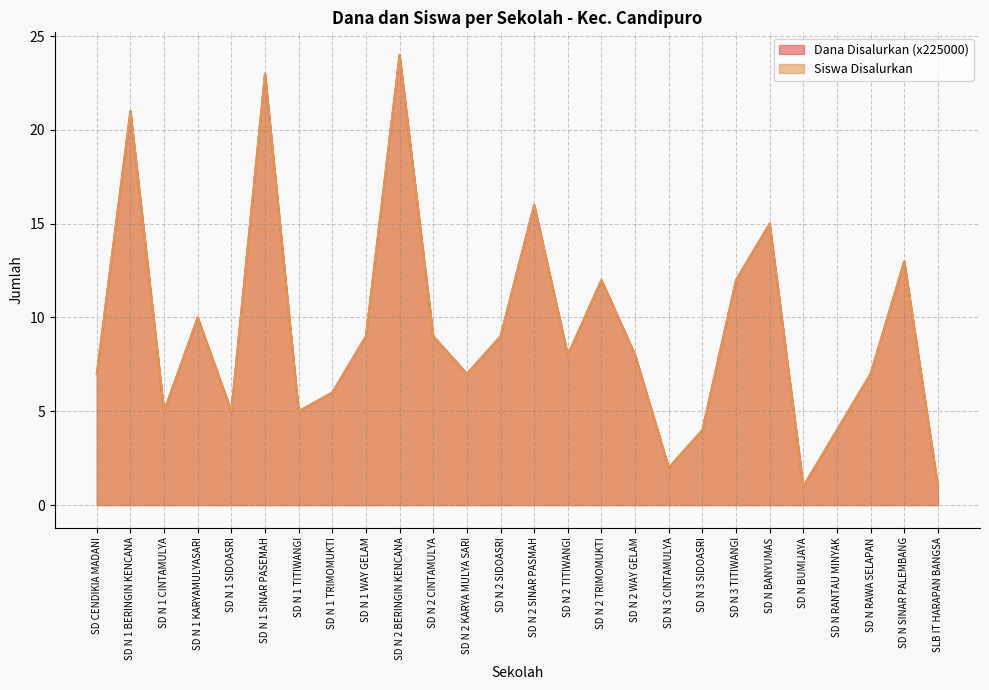

What is the sum of the Dana Disalurkan values at SD N 2 KARYA MULYA SARI and SD N 2 CINTAMULYA?

16